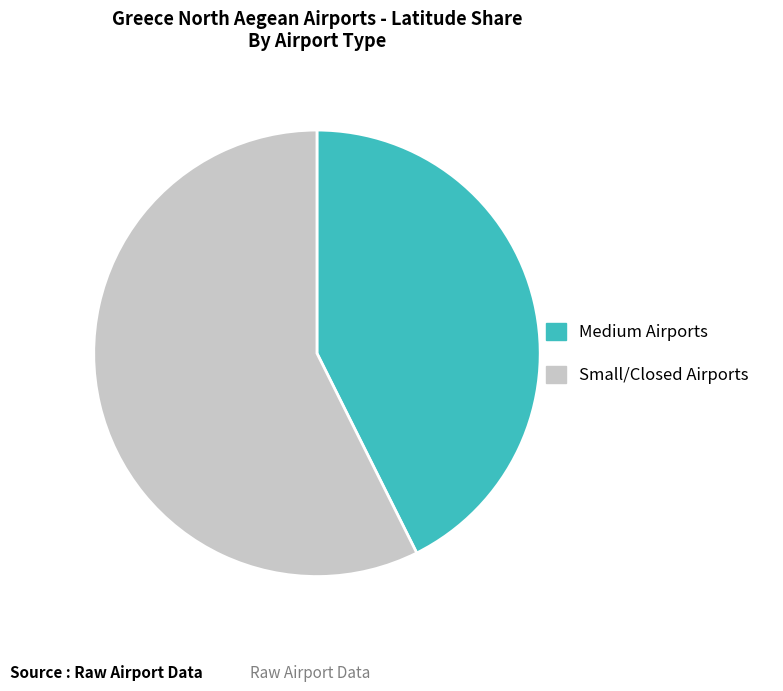

Is there a majority slice in this chart?

Yes